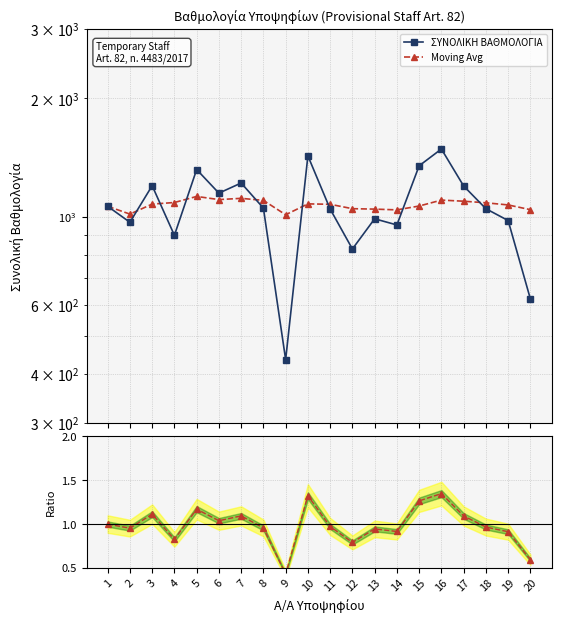

What is the greatest value displayed?

1488.0